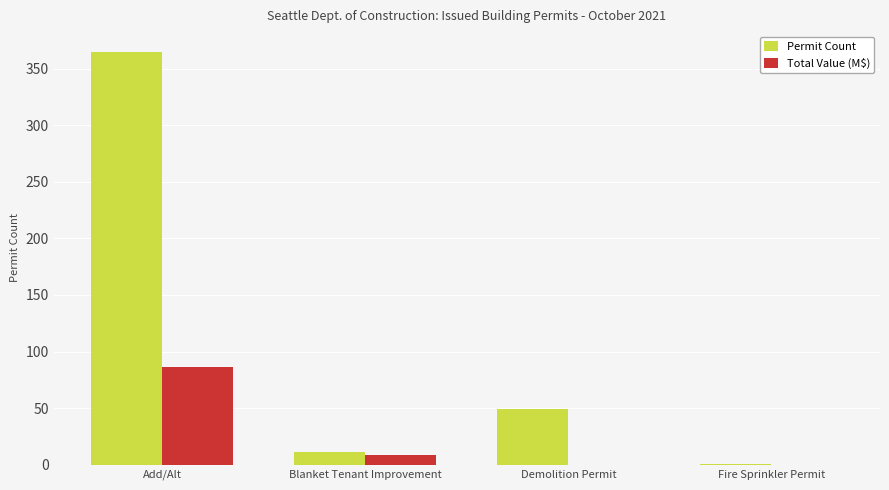

Which series has the largest total across all categories?

Permit Count